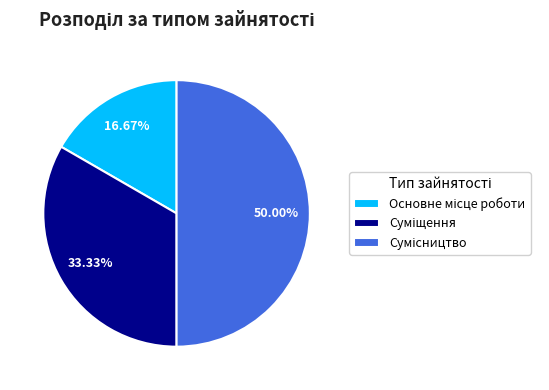

What portion of the pie excludes Суміщення?

66.7%